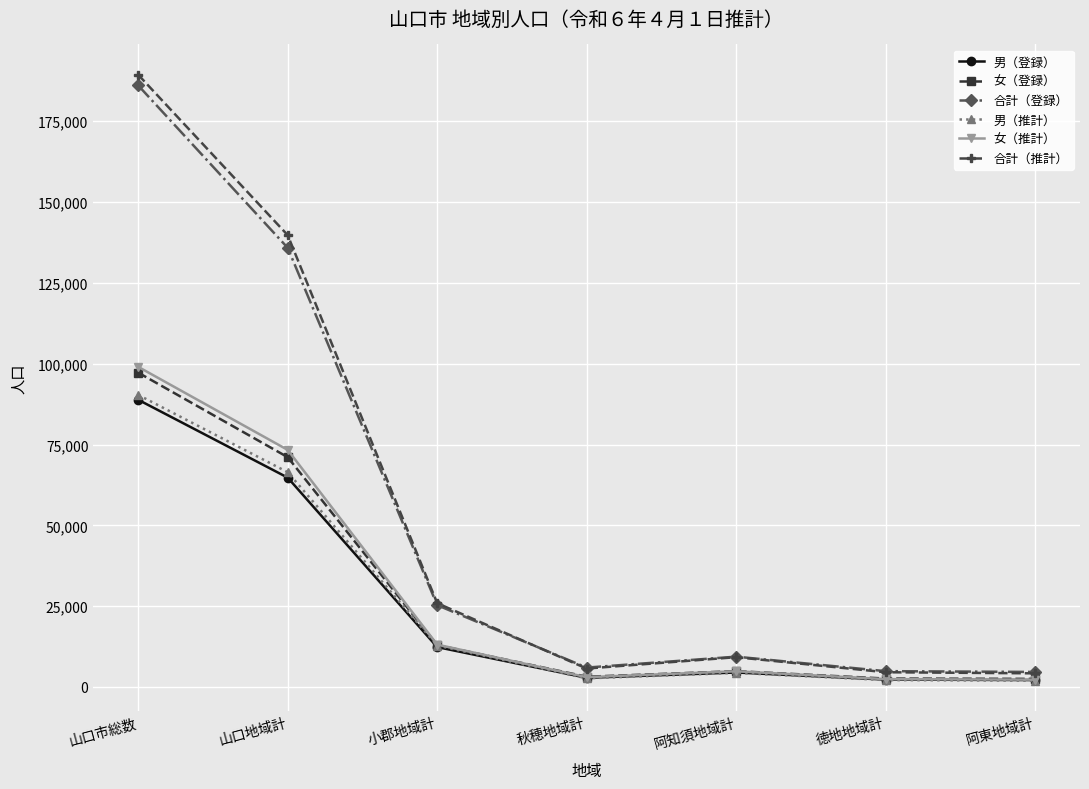

Which series has the widest spread of values?

合計（推計）